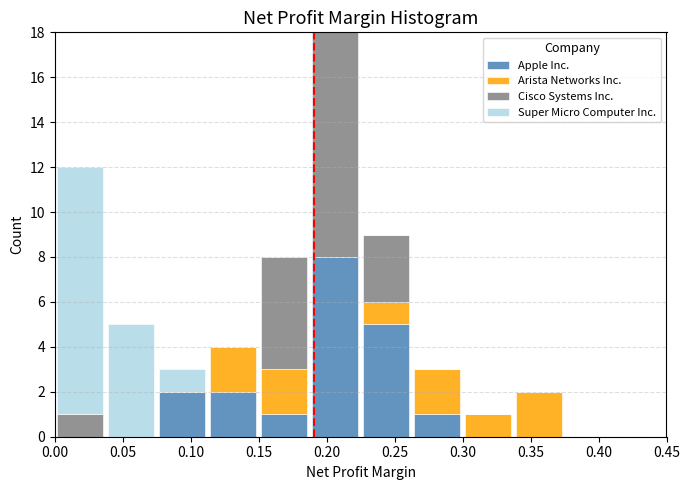

Reading left to right, list every stacked bar in this chart as the range it spans on the x-axis followed by its total height. Neither the bar edges nor the heights are printed on the chart, so give them approximately, as read against the axes.

0.000 to 0.040: 12
0.040 to 0.075: 5
0.075 to 0.115: 3
0.115 to 0.150: 4
0.150 to 0.190: 8
0.190 to 0.225: 18
0.225 to 0.265: 9
0.265 to 0.300: 3
0.300 to 0.340: 1
0.340 to 0.375: 2
0.375 to 0.415: 0
0.415 to 0.450: 0